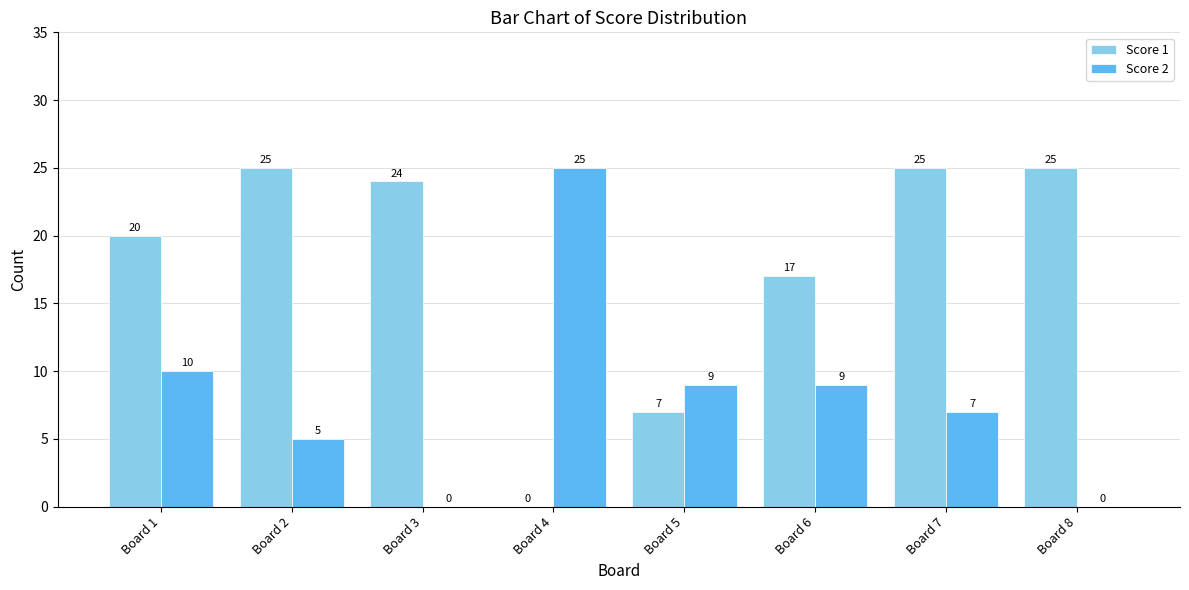

What is the maximum value shown in the chart?

25